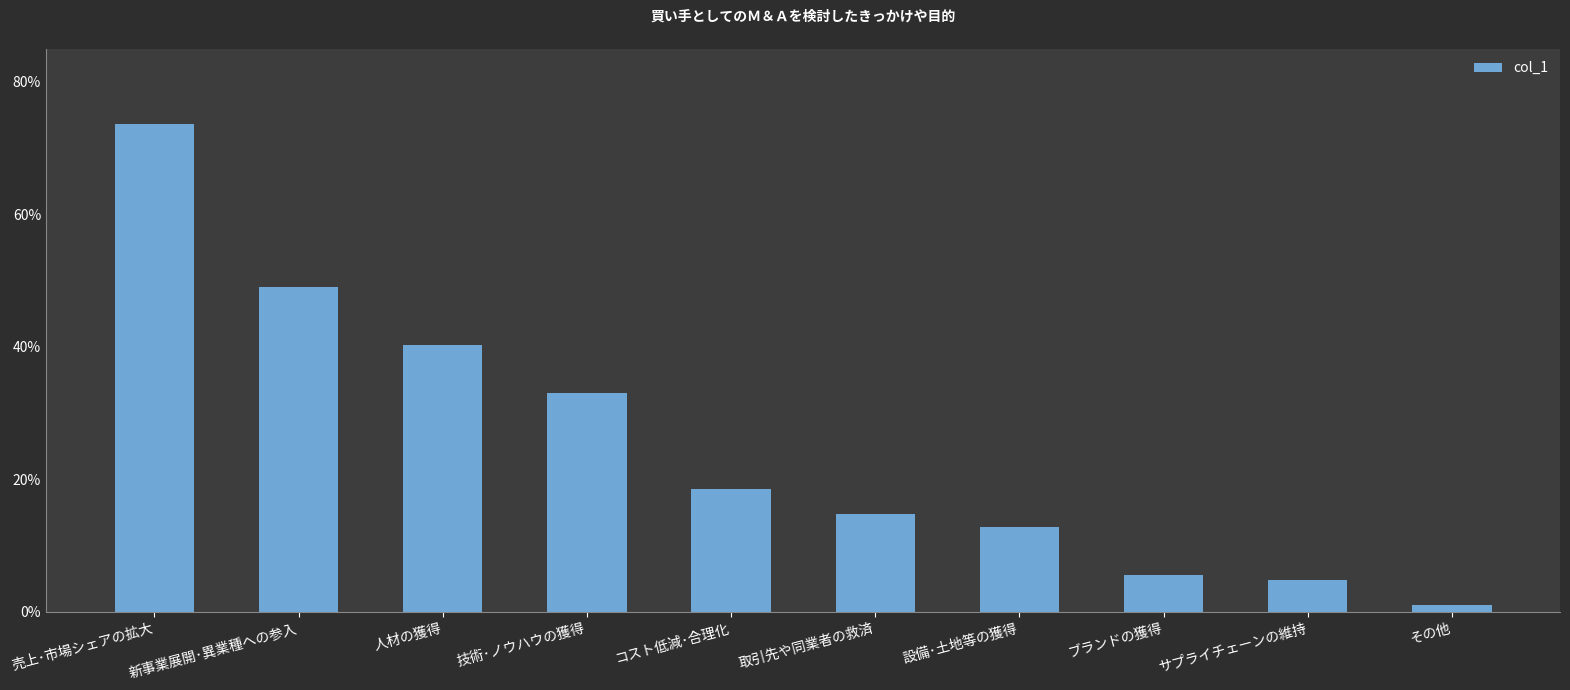

What is the sum of all values?

2.5